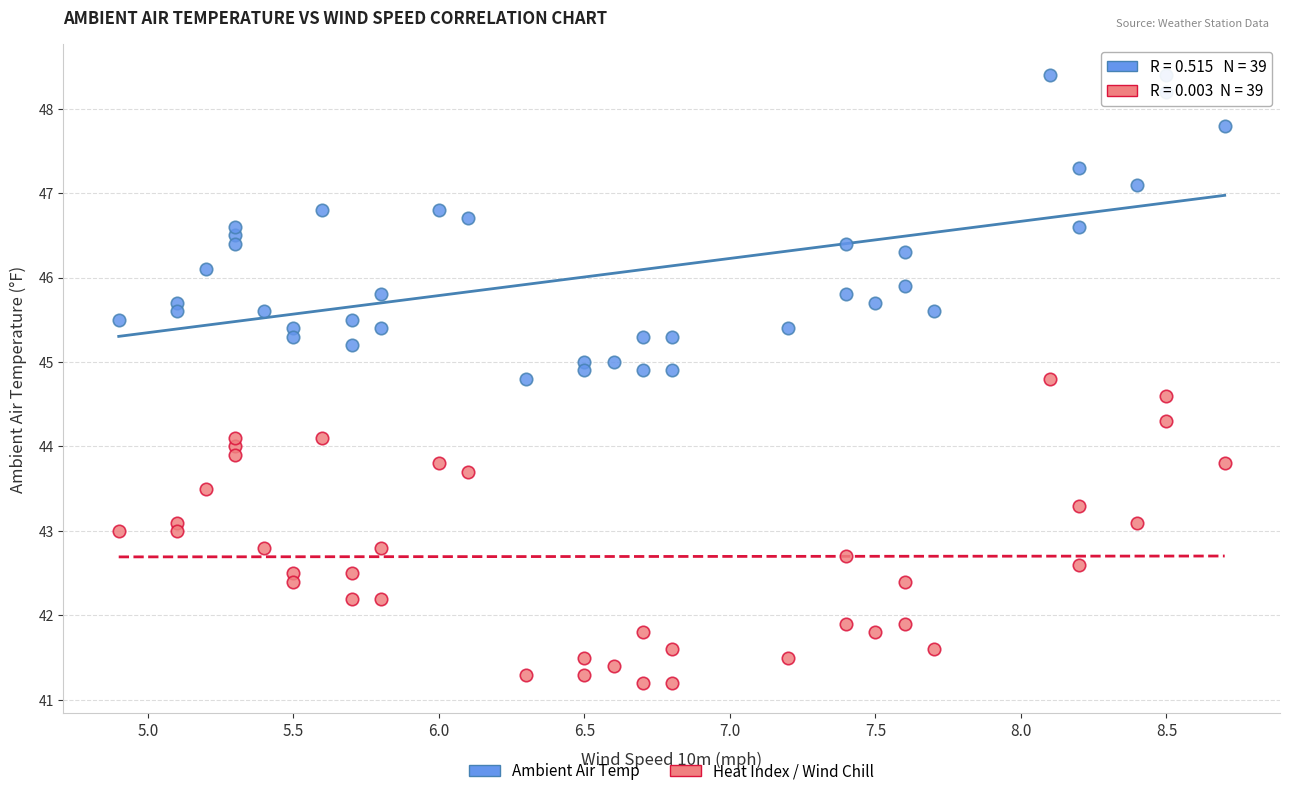

Which series contains the lowest Y value?

Heat Index / Wind Chill